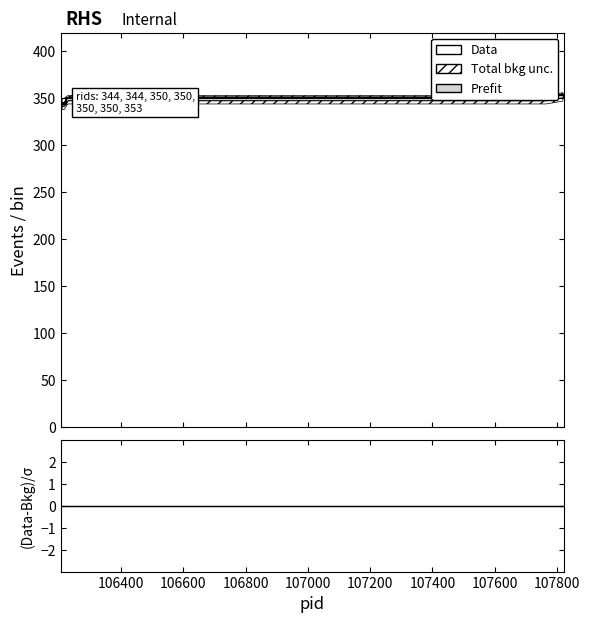

Reading right to left, transcribe all the data shown in this chart.

353	350	350	350	350	344	344